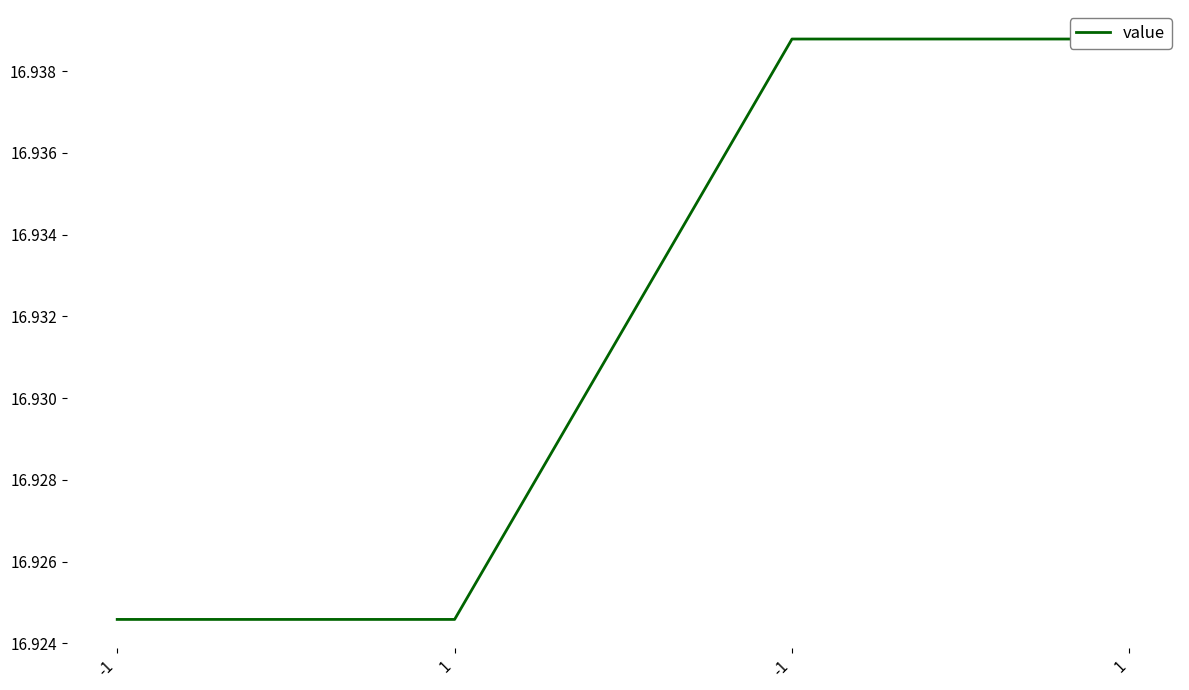

Reading right to left, extract all data points from this chart.

16.9	16.9	16.9	16.9